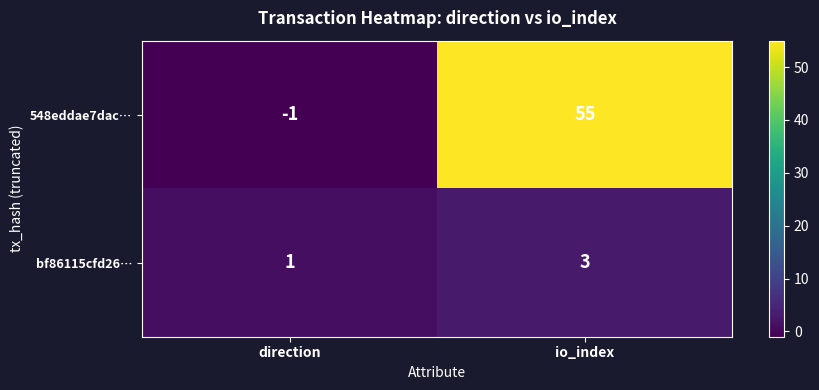

List the series in order of their overall mean, lowest first.

bf86115cfd26…, 548eddae7dac…